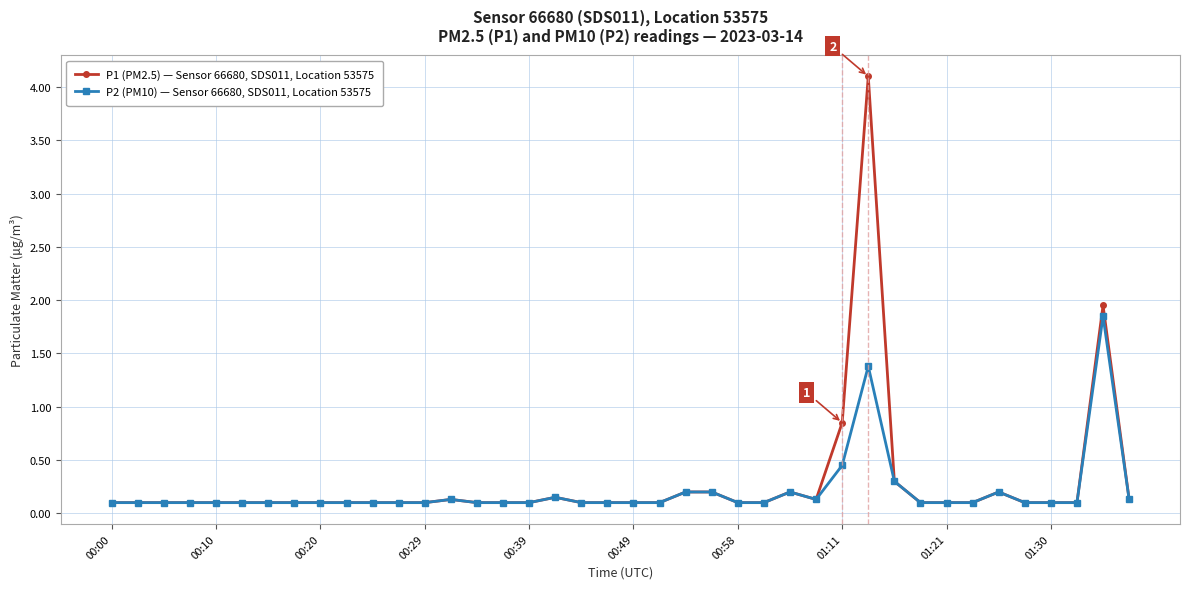

Which series has the largest range (max minus min)?

P1 (PM2.5) — Sensor 66680, SDS011, Location 53575